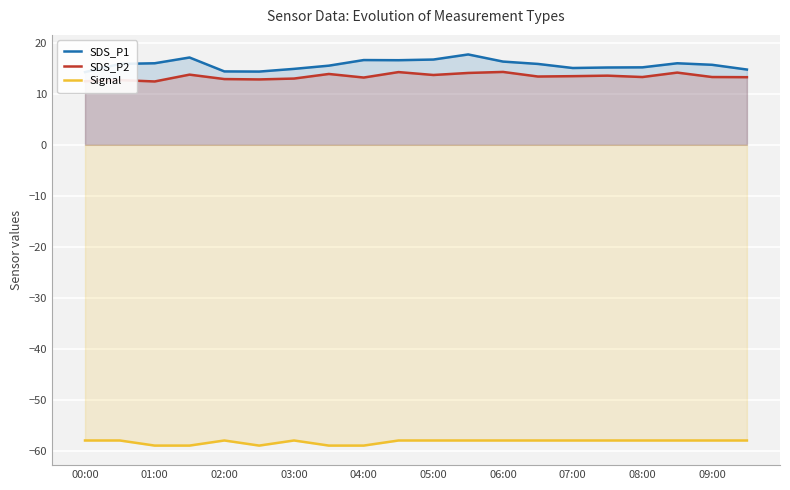

True or false: Signal has a value of -58.0 at 05:00.

True